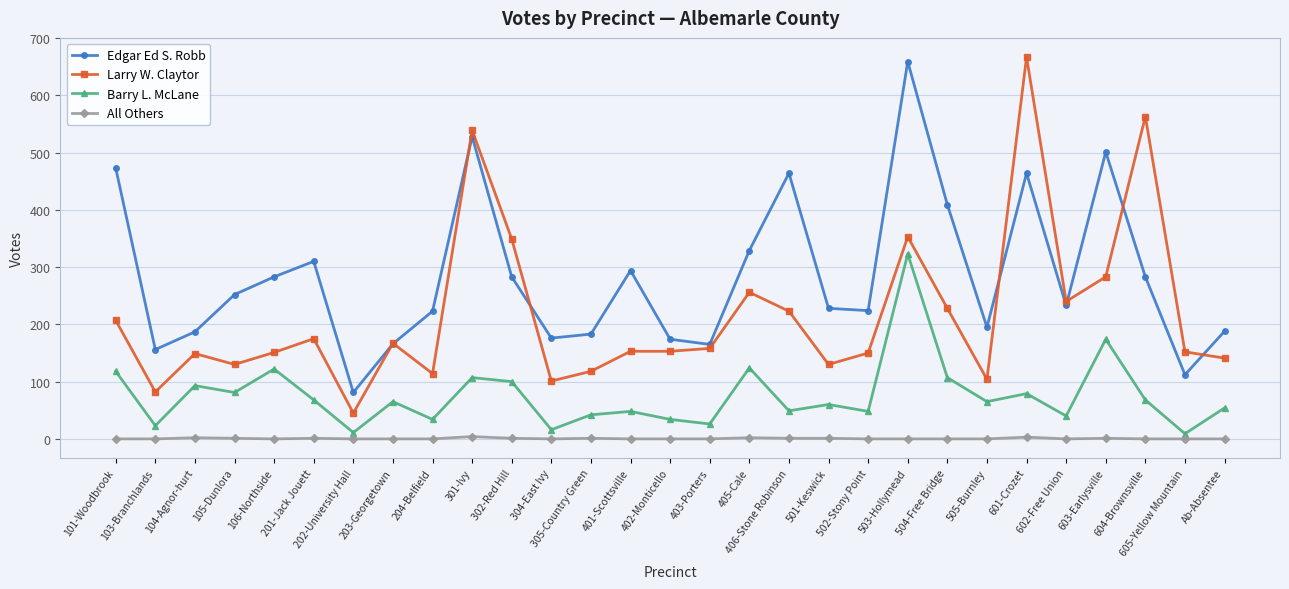

The value of All Others at 601-Crozet is 3. True or false?

True